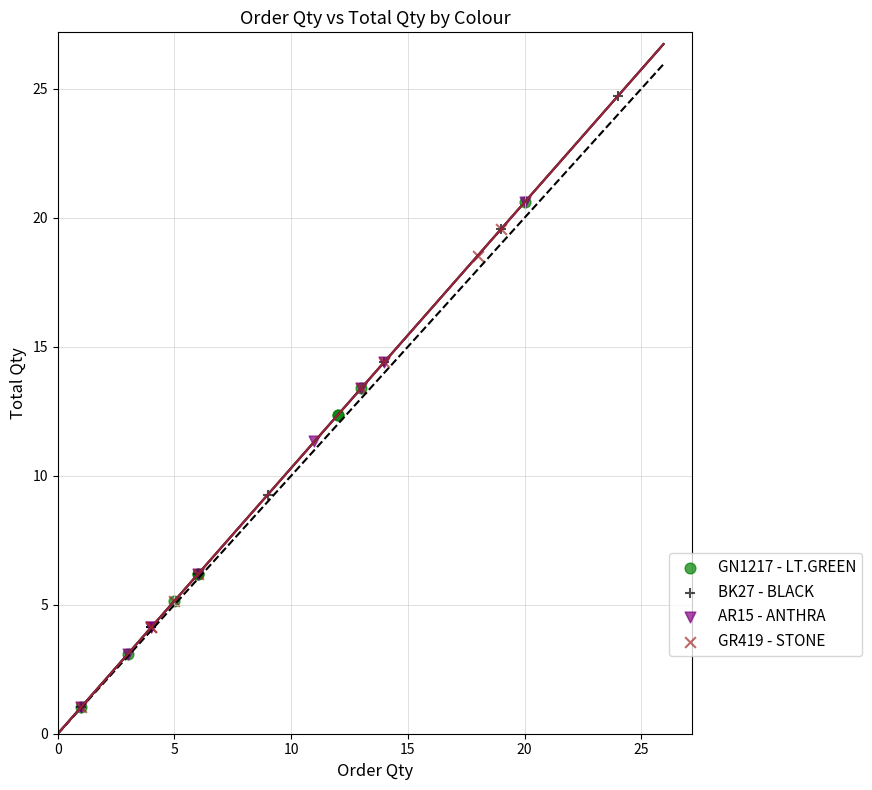

Which series has the largest Y range (max minus min)?

BK27 - BLACK